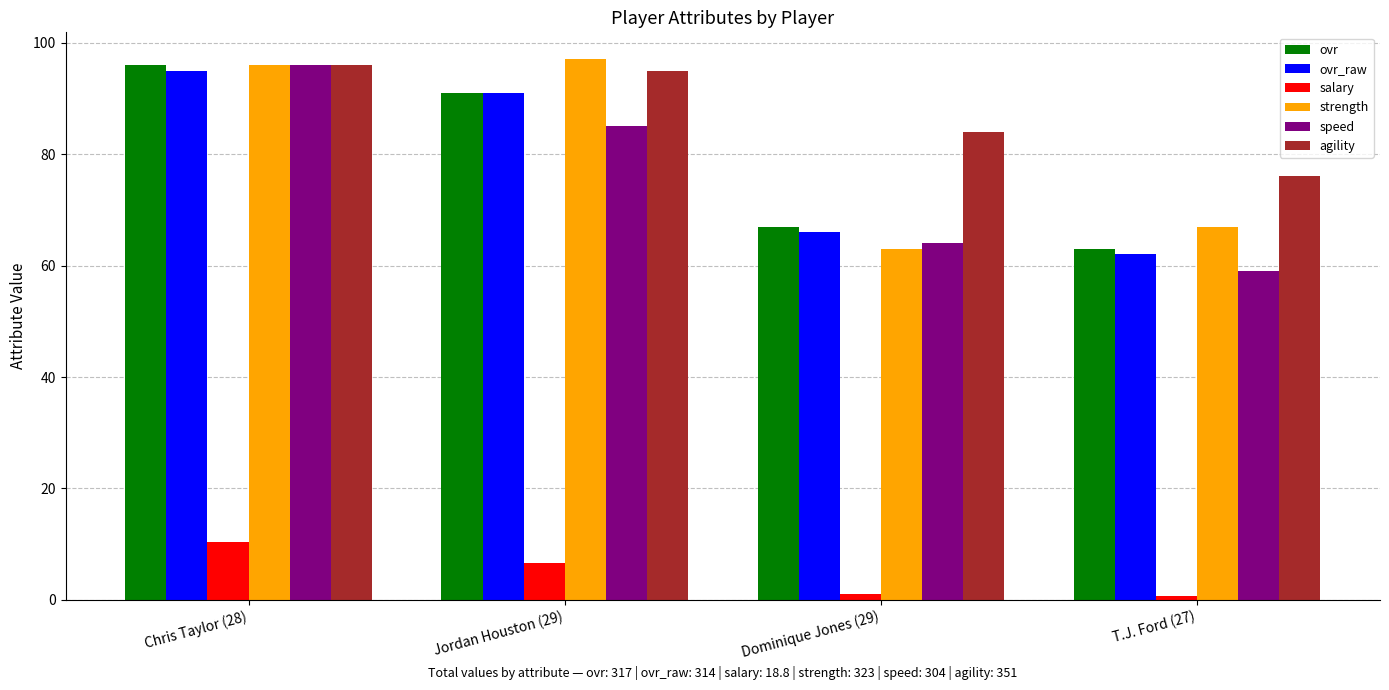

The value of salary at Jordan Houston (29) is 6.6. True or false?

True